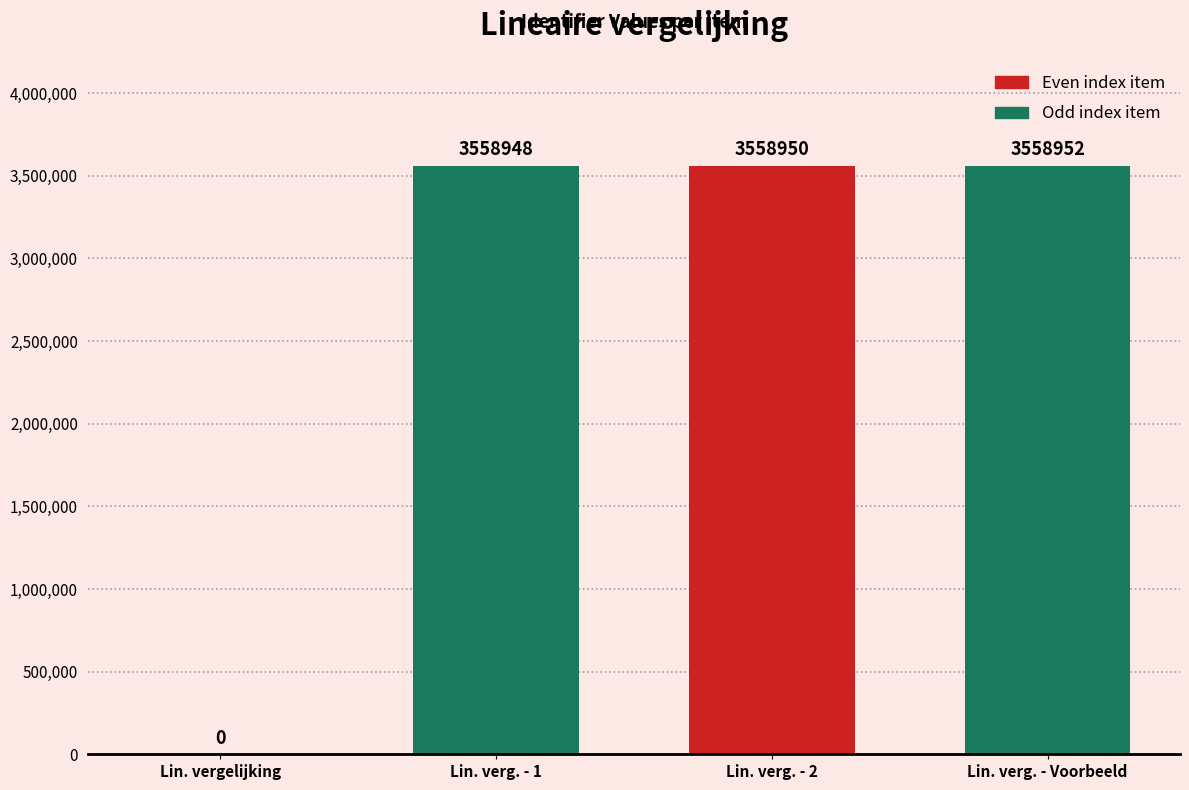

What is the change in value from Lin. vergelijking to Lin. verg. - 1?

+3558948